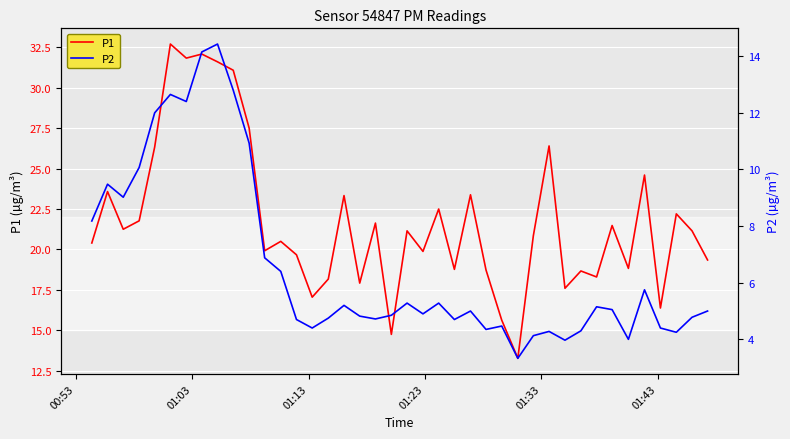

What is the lowest value of the P1 series?

13.3